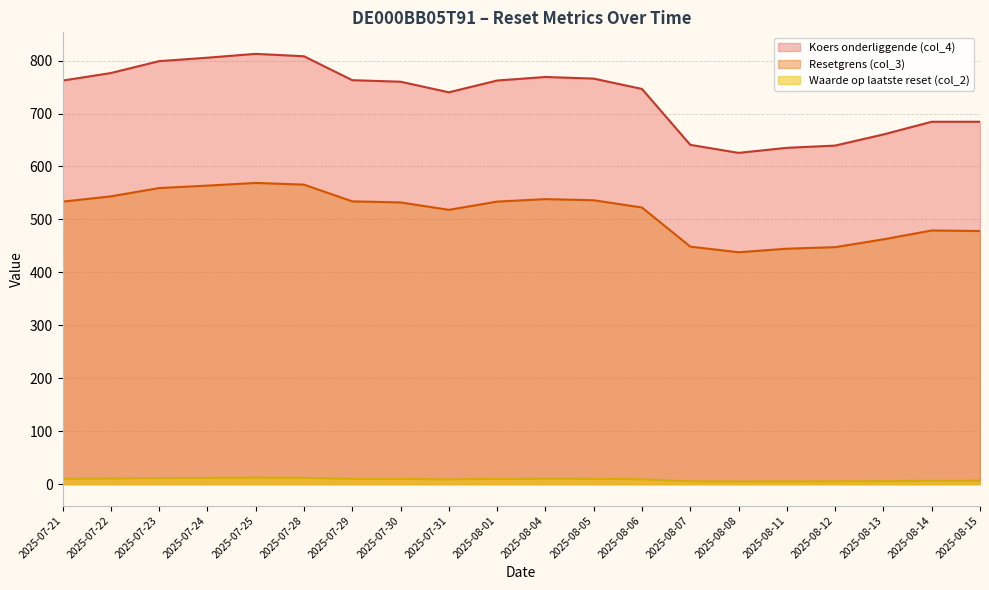

List the series in order of their peak value, lowest first.

Waarde op laatste reset (col_2), Resetgrens (col_3), Koers onderliggende (col_4)